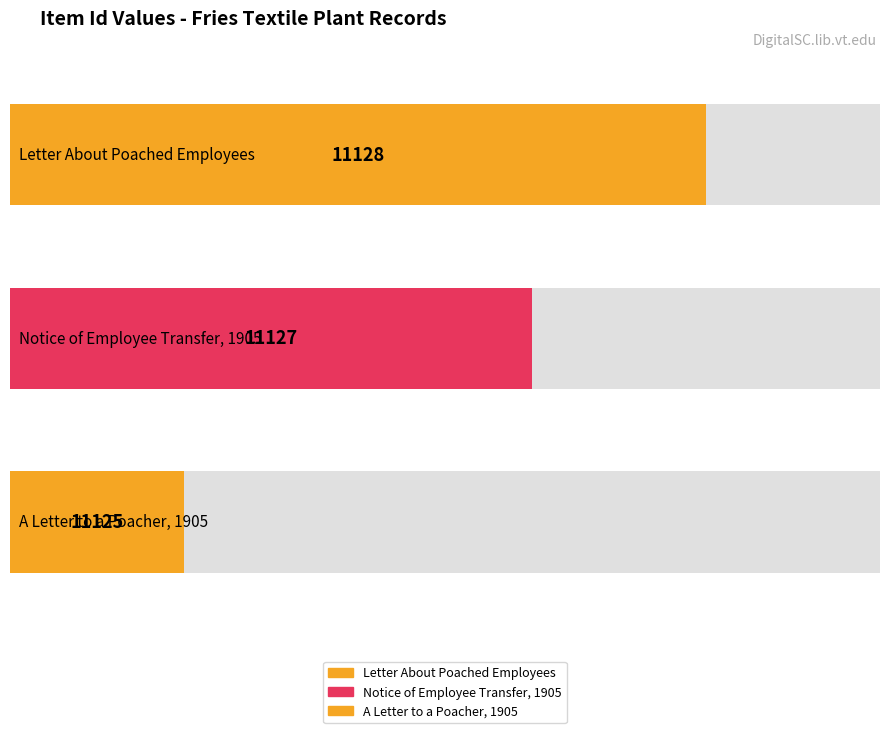

What is the sum of all values?

33380